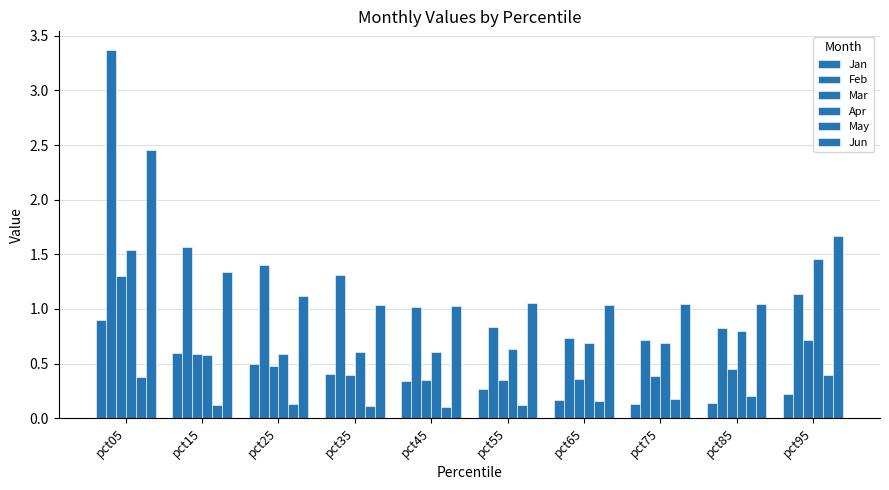

Reading left to right, list all the values displayed in this chart.

Jan: 0.9	0.6	0.5	0.4	0.3	0.3	0.2	0.1	0.1	0.2
Feb: 3.4	1.6	1.4	1.3	1.0	0.8	0.7	0.7	0.8	1.1
Mar: 1.3	0.6	0.5	0.4	0.4	0.4	0.4	0.4	0.4	0.7
Apr: 1.5	0.6	0.6	0.6	0.6	0.6	0.7	0.7	0.8	1.5
May: 0.4	0.1	0.1	0.1	0.1	0.1	0.2	0.2	0.2	0.4
Jun: 2.5	1.3	1.1	1.0	1.0	1.1	1.0	1.0	1.0	1.7